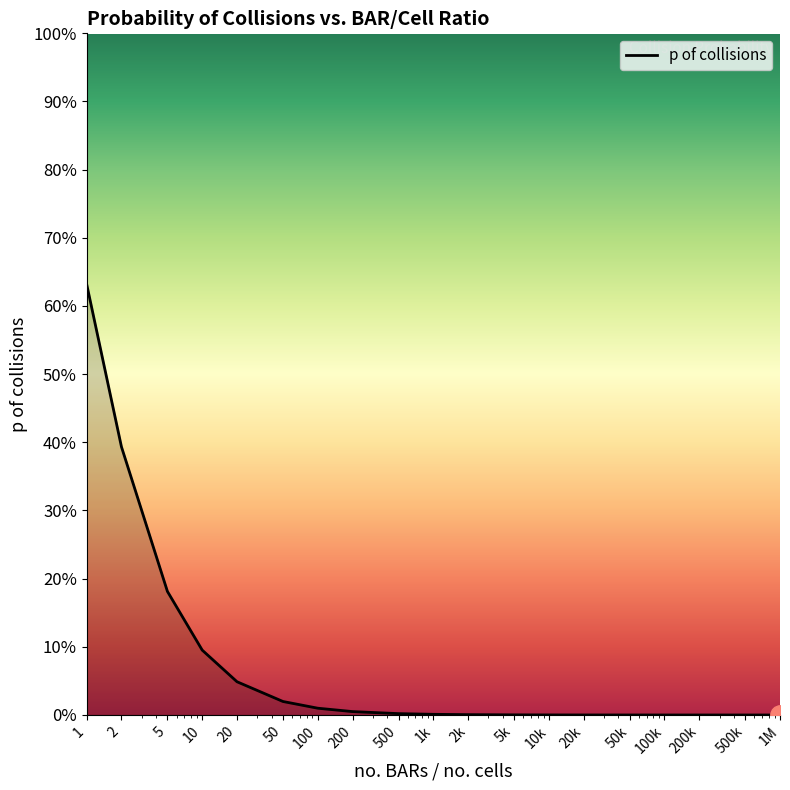

Is this an area chart (filled region under the line)?

Yes